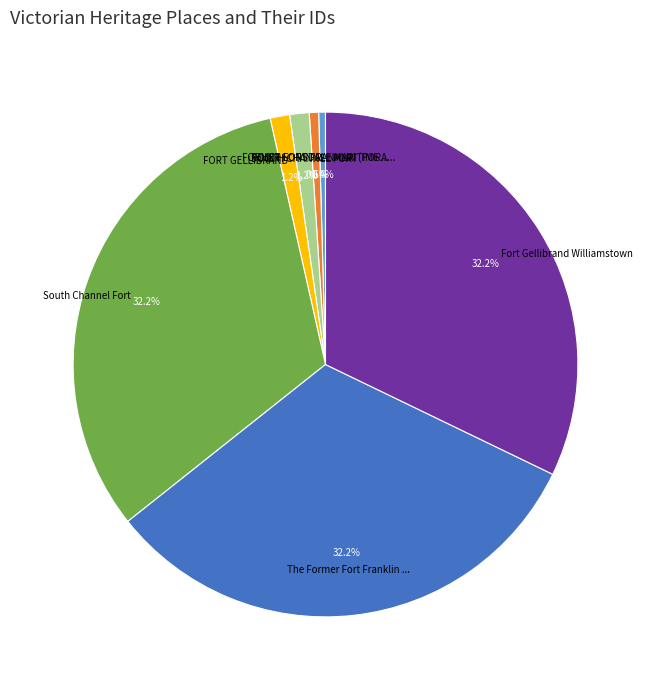

Is there a majority slice in this chart?

No